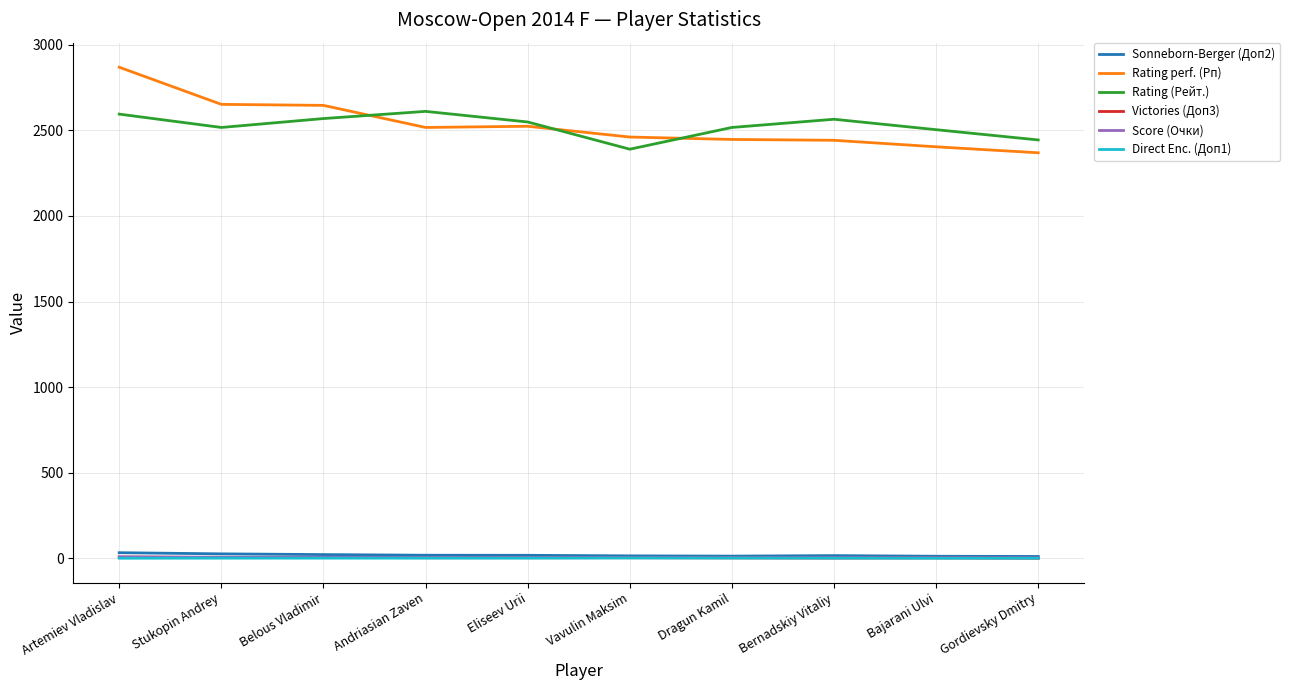

True or false: Rating (Рейт.) and Score (Очки) intersect in this chart.

False